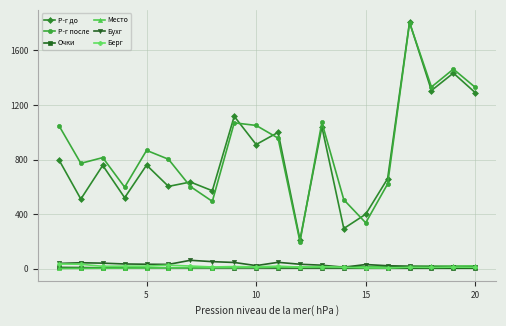

What is the highest value of the Бухг series?

61